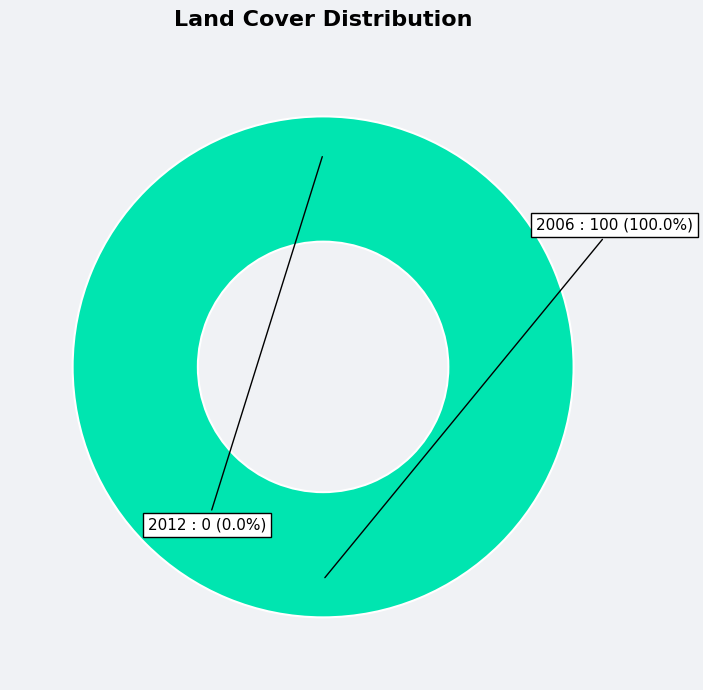

To the nearest percent, what is the difference between the largest and smallest slice percentages?

100%